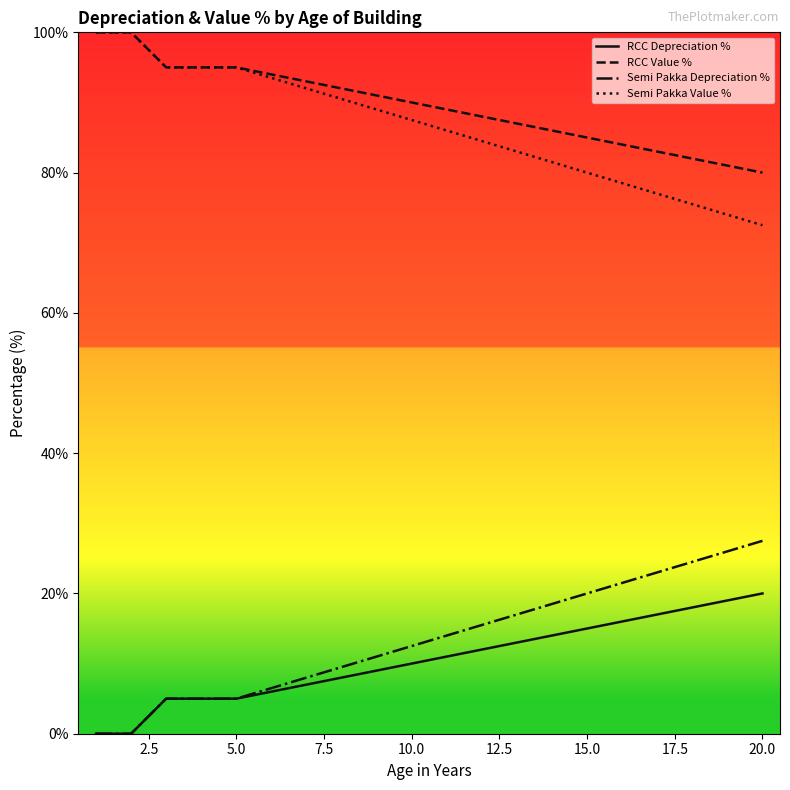

True or false: Semi Pakka Depreciation % and Semi Pakka Value % intersect in this chart.

False